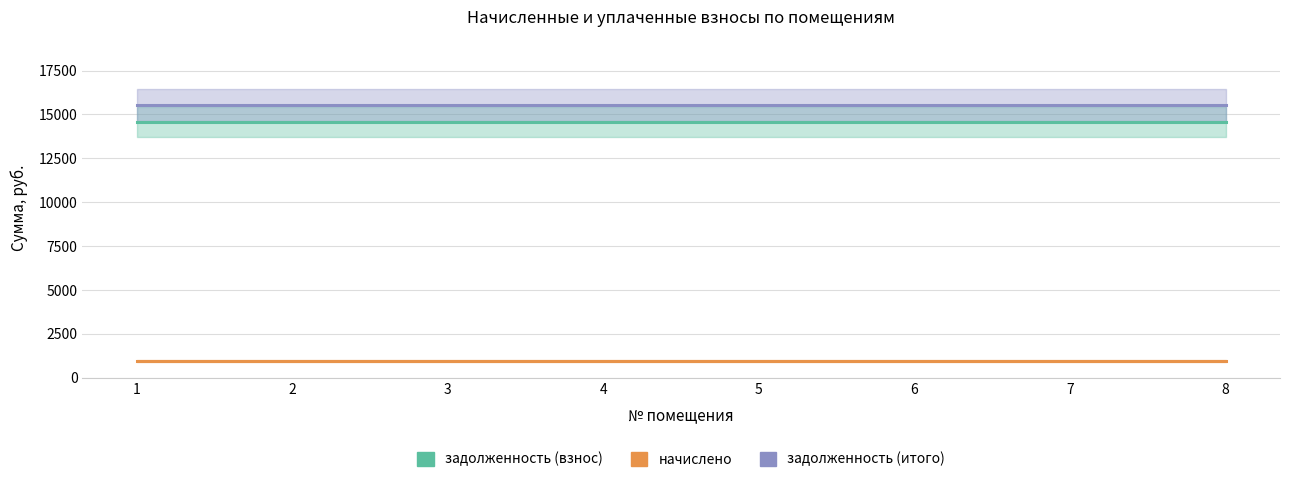

What is the difference between the highest and lowest values at 4?

14573.4